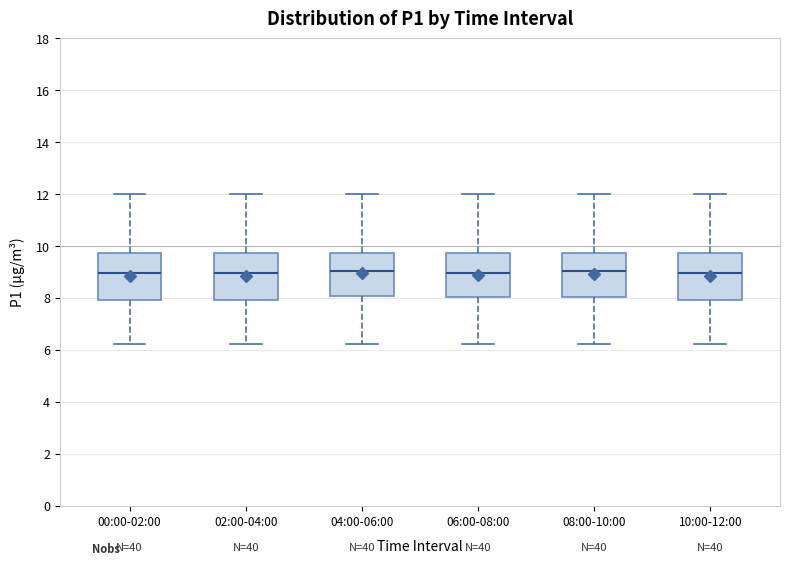

Where does the upper whisker of the box for 10:00-12:00 end on the y-axis? The values are not printed on the chart, so give them approximately, as read against the axis.

12.0